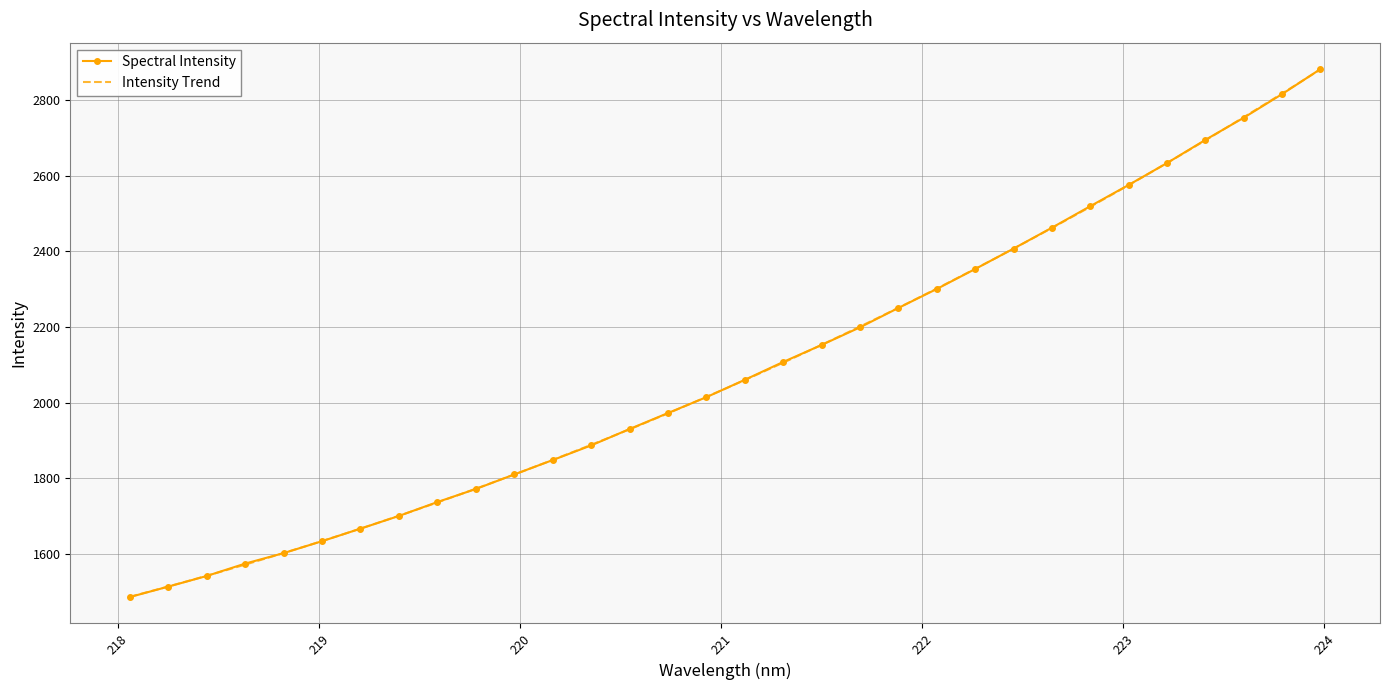

What is the smallest value displayed?

1485.4